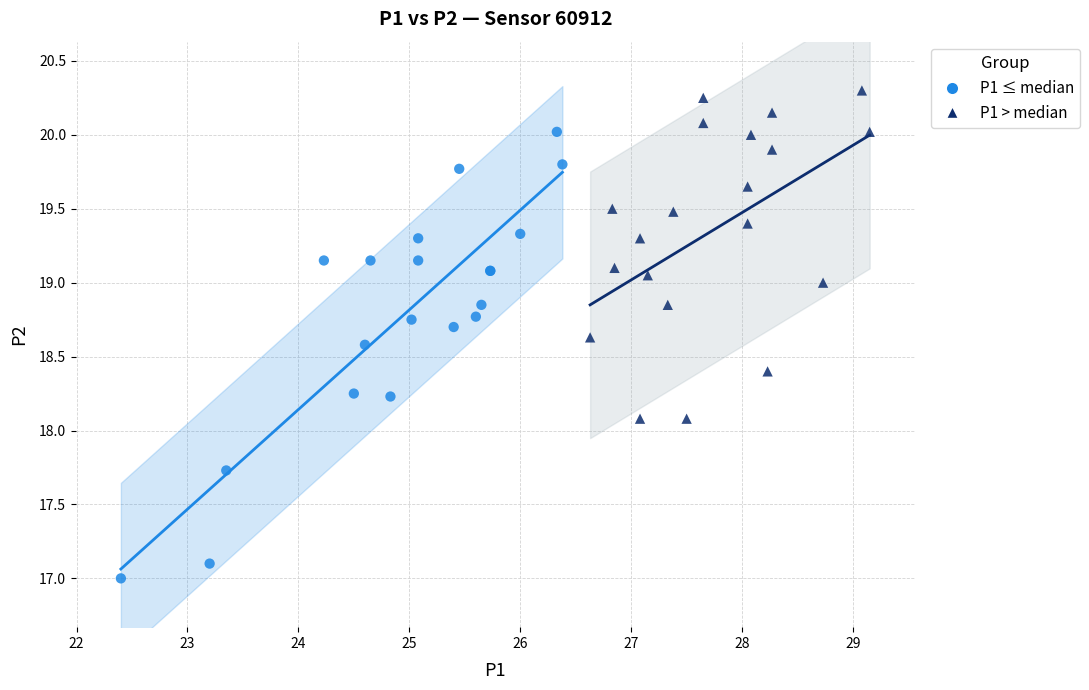

Which series has the largest Y range (max minus min)?

P1 ≤ median